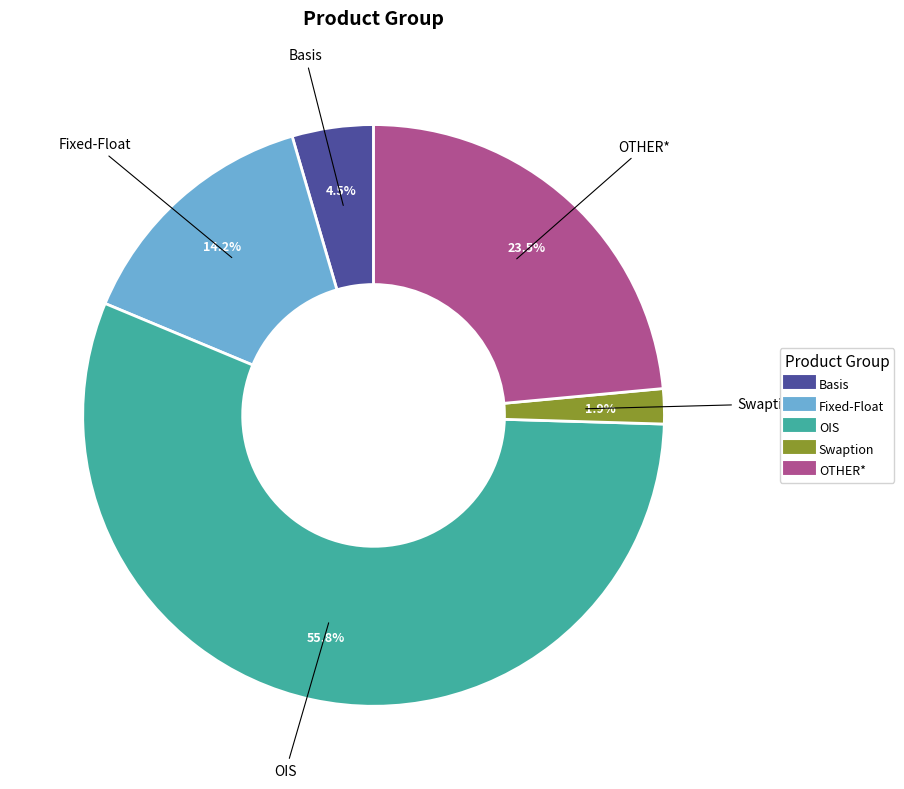

Does any single category account for the majority?

Yes